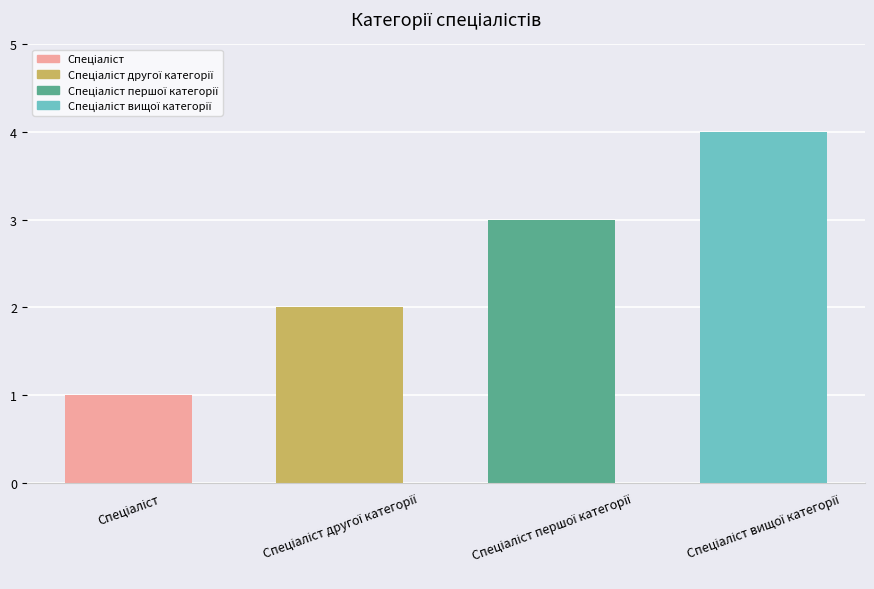

What is the sum of all values?

10